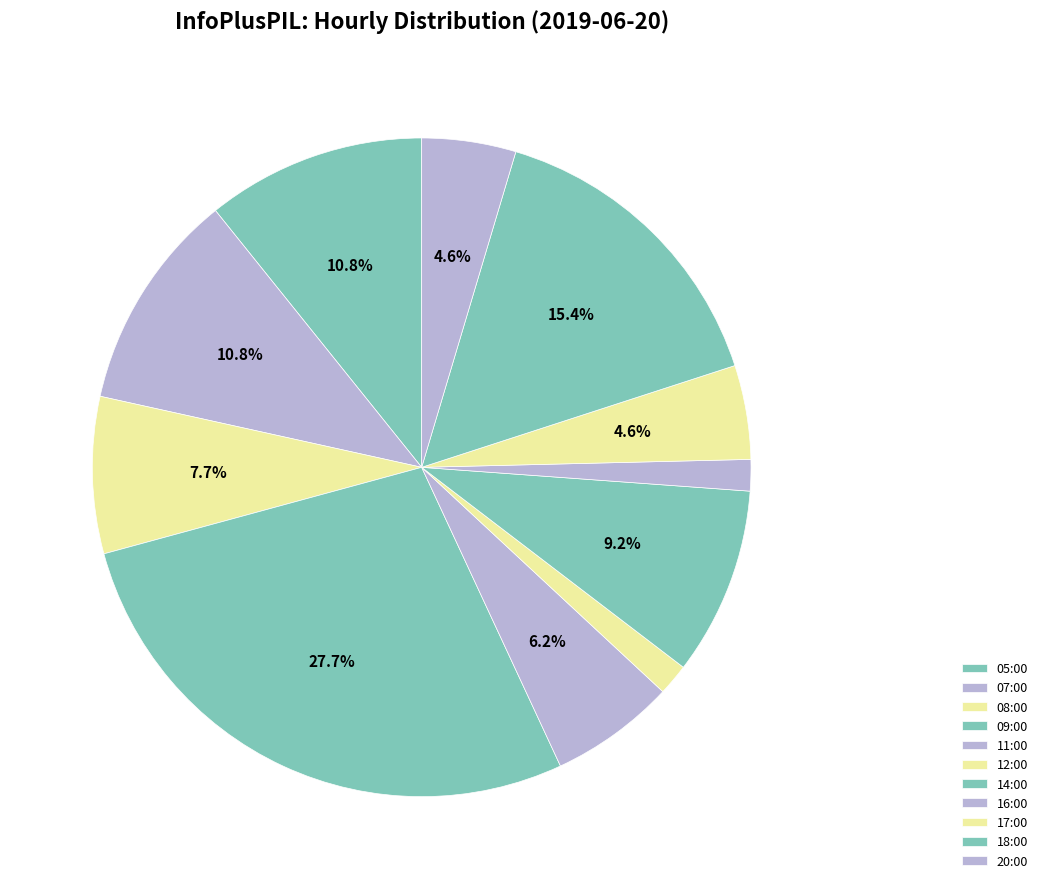

True or false: 05:00 accounts for 11% of the total.

True